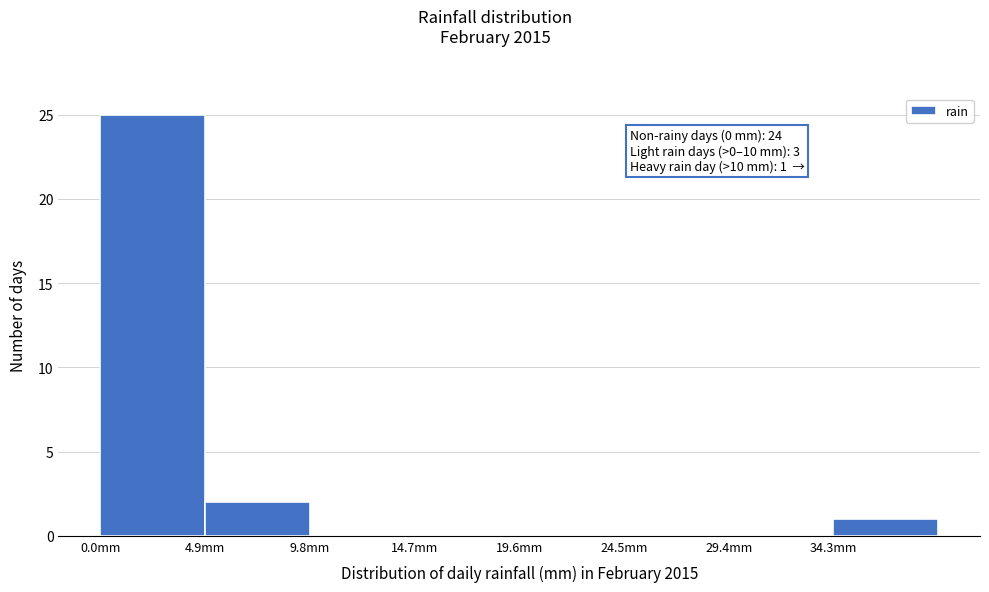

Which range on the x-axis has the tallest bar?

0.0 to 4.9